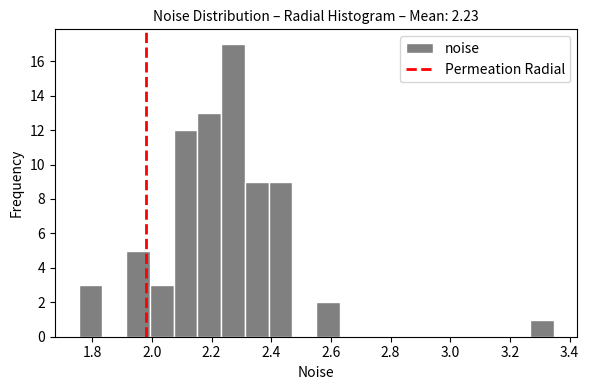

Around what value on the x-axis is the tallest bar? Give the approximate position of its centre, as read against the axis.

2.28